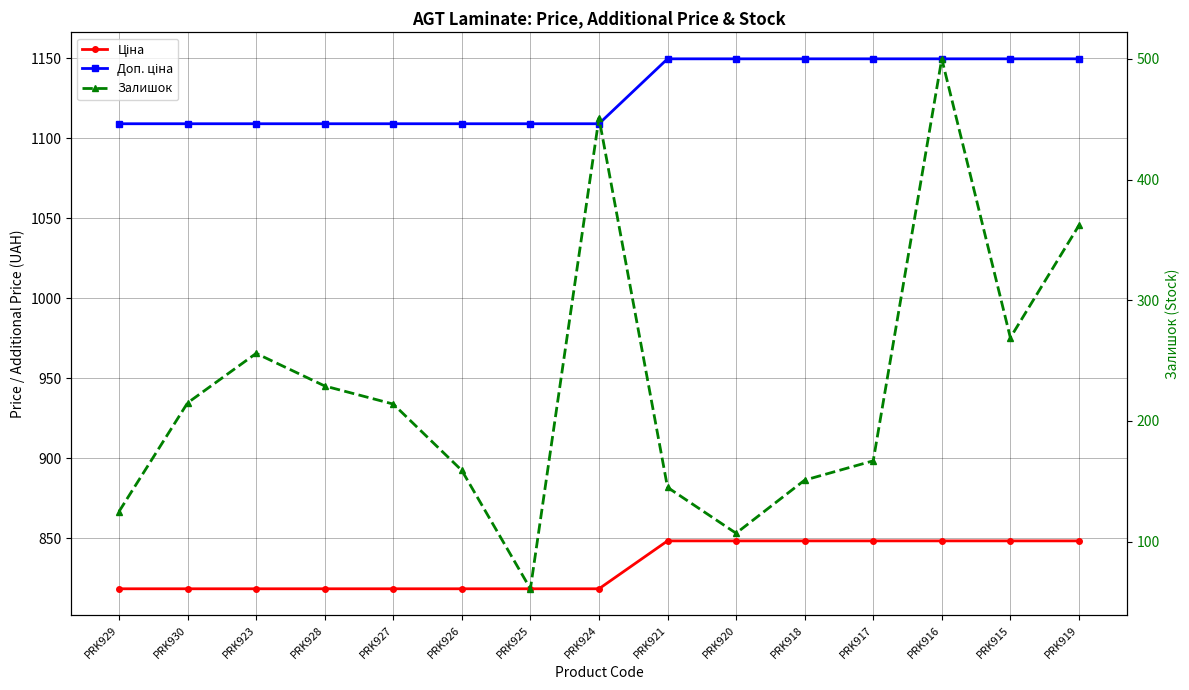

The value of Залишок at PRK917 is 167.0. True or false?

True